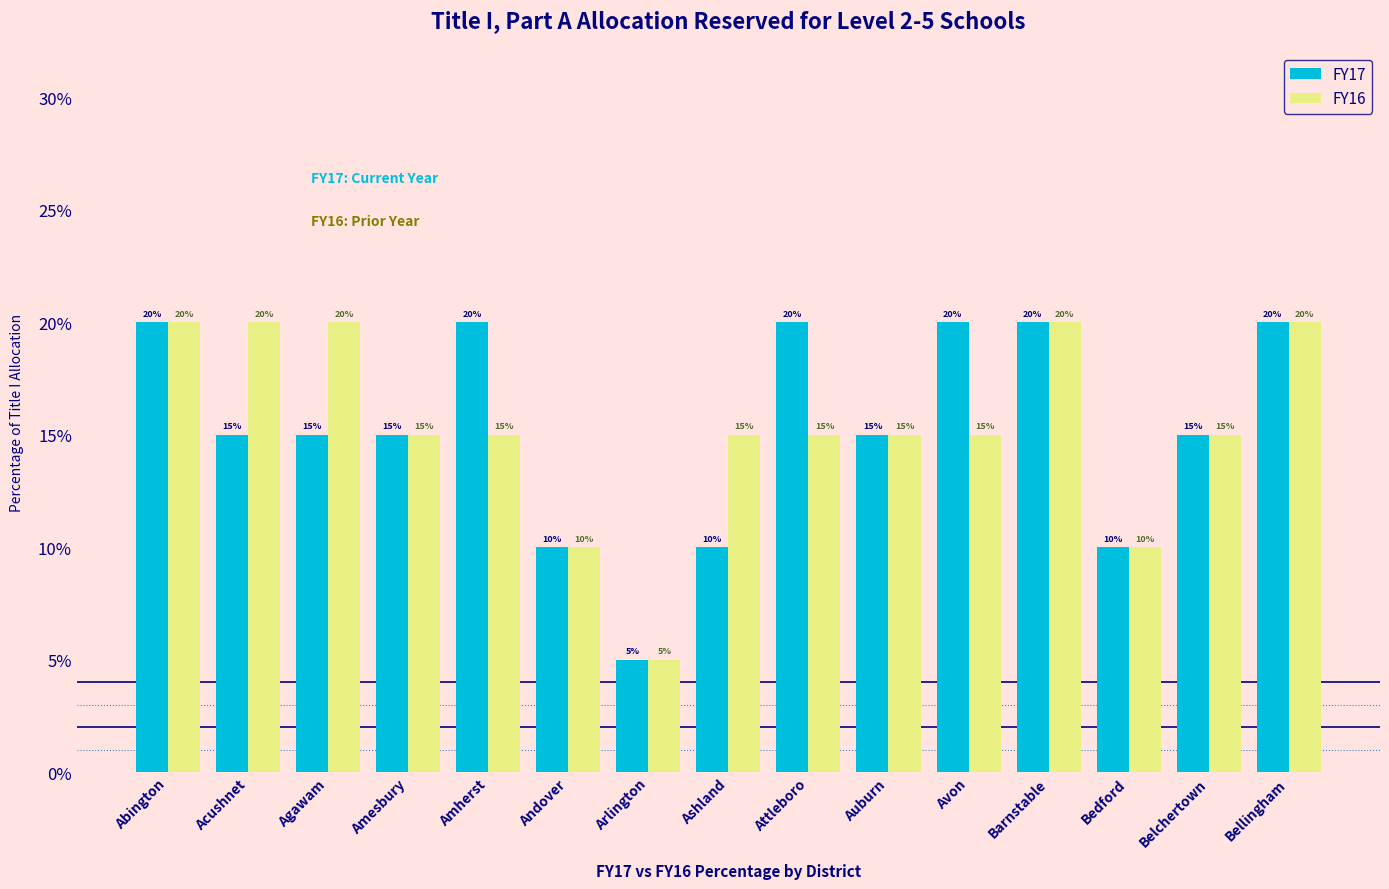

Which series changed the most between Arlington and Bellingham?

FY17